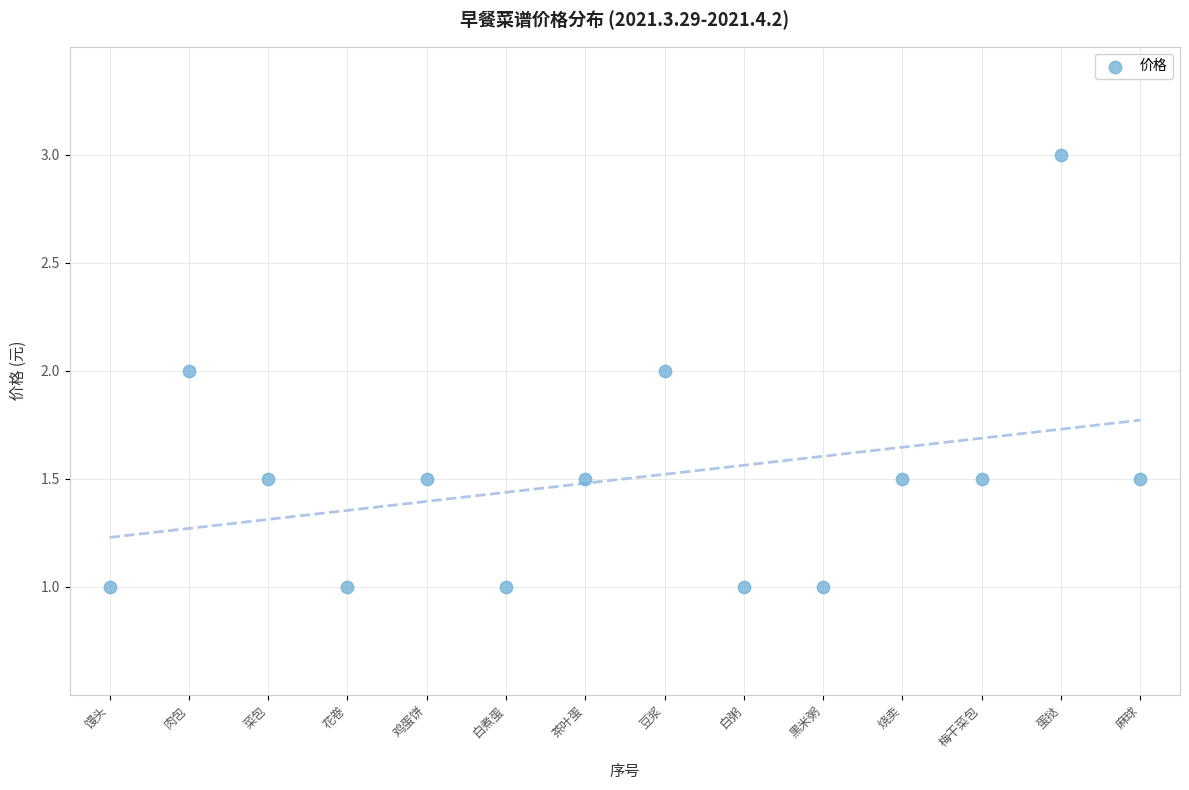

What is the range of X values (max minus min)?

13.0